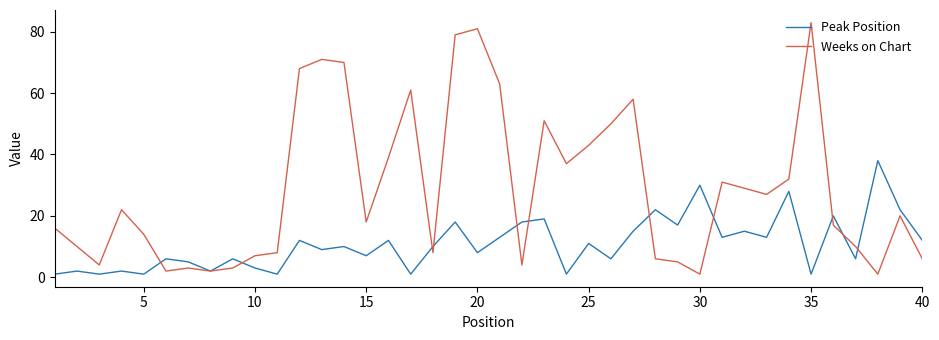

Which series has the largest total across all categories?

Weeks on Chart